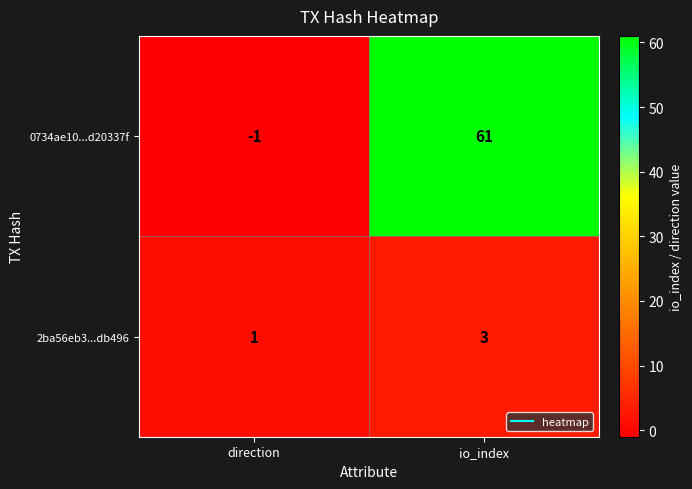

Which label corresponds to the smallest value in the chart?

direction